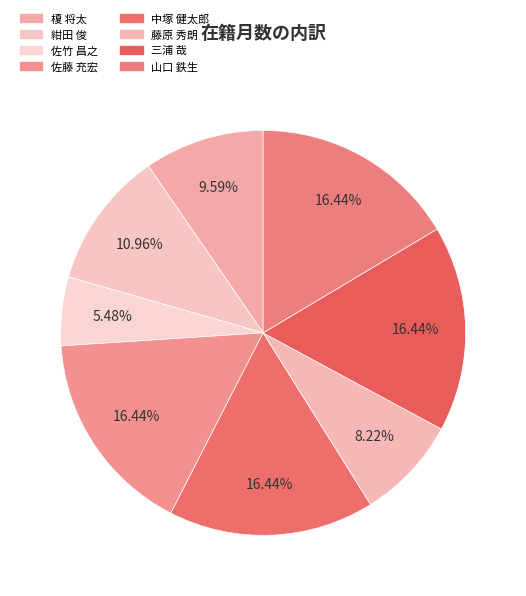

To the nearest percent, what is the difference between the largest and smallest slice percentages?

11%